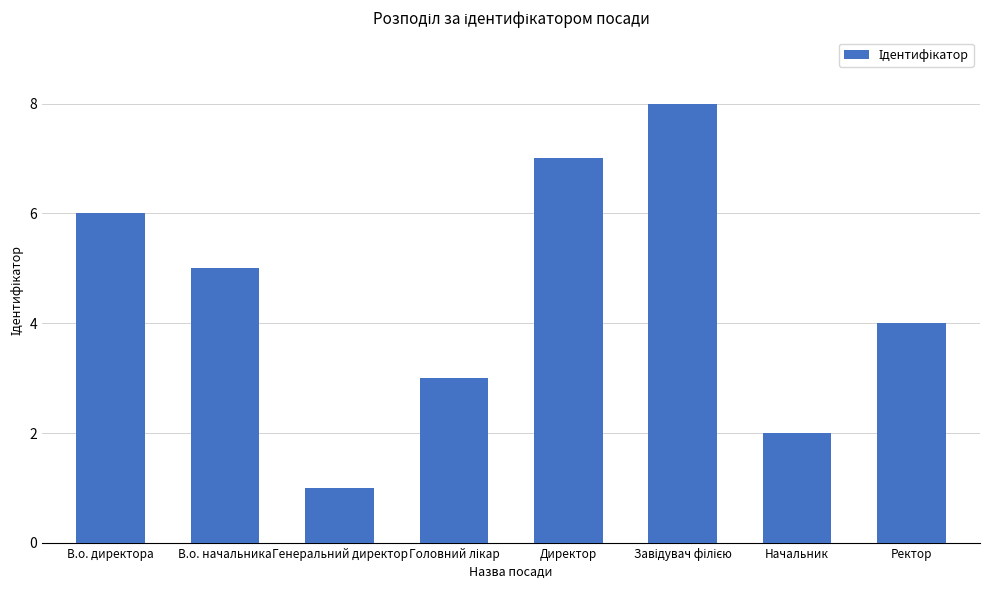

What position from the left is Начальник?

7